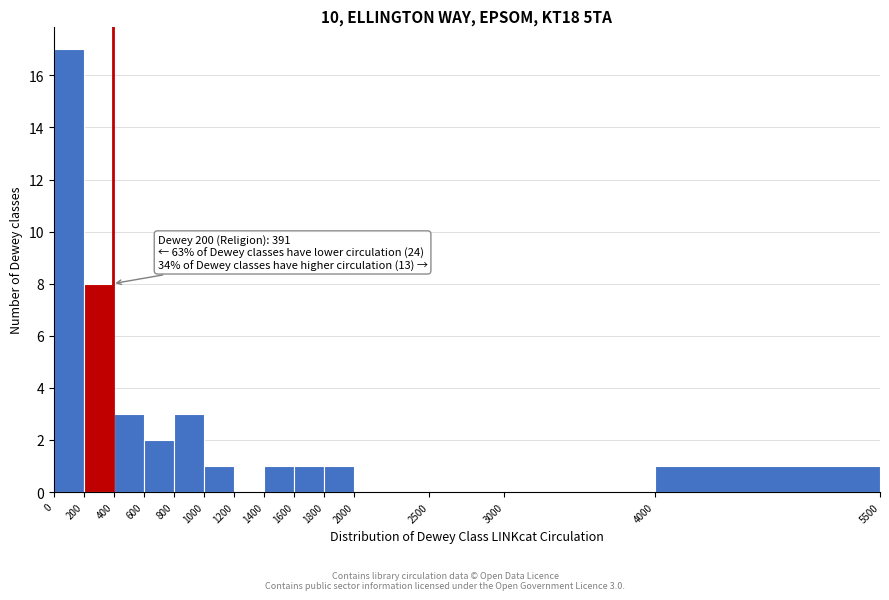

Over which range of the x-axis is the bar tallest?

0 to 200